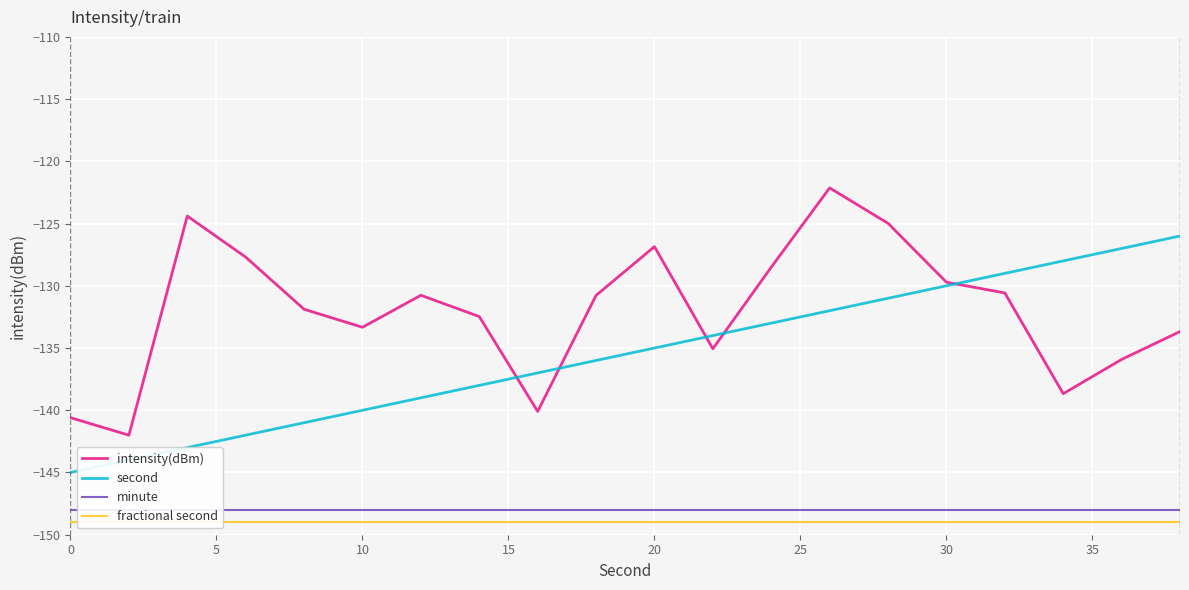

True or false: fractional second and second intersect in this chart.

False